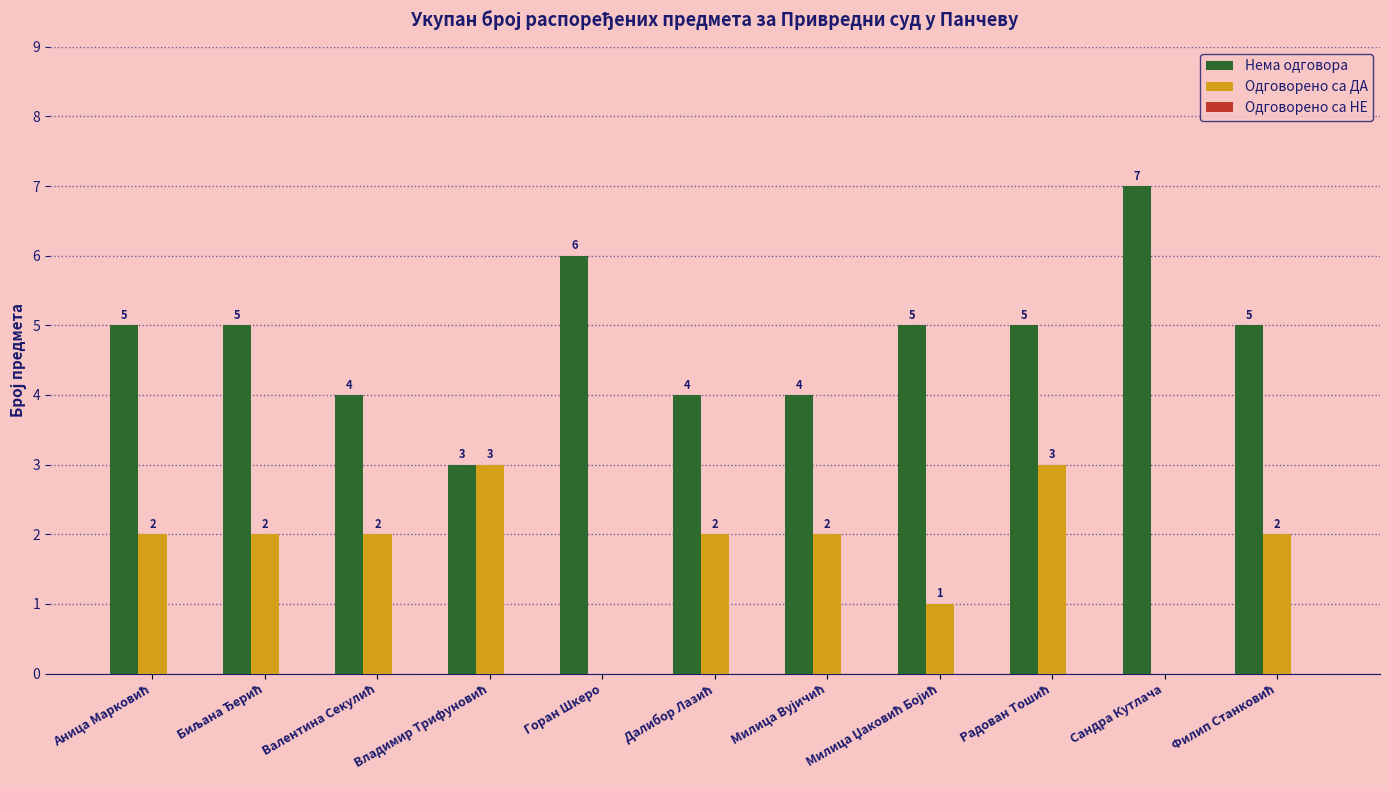

What is the spread (max minus min) of values at Горан Шкеро?

6